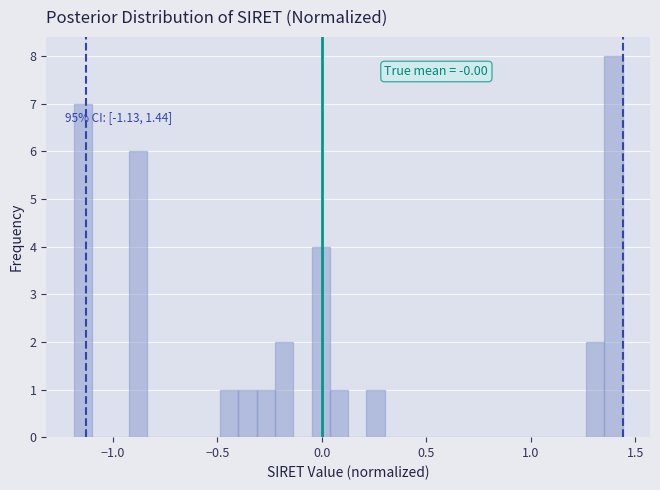

Read against the x-axis, roughly where is the centre of the tallest bar?

1.40